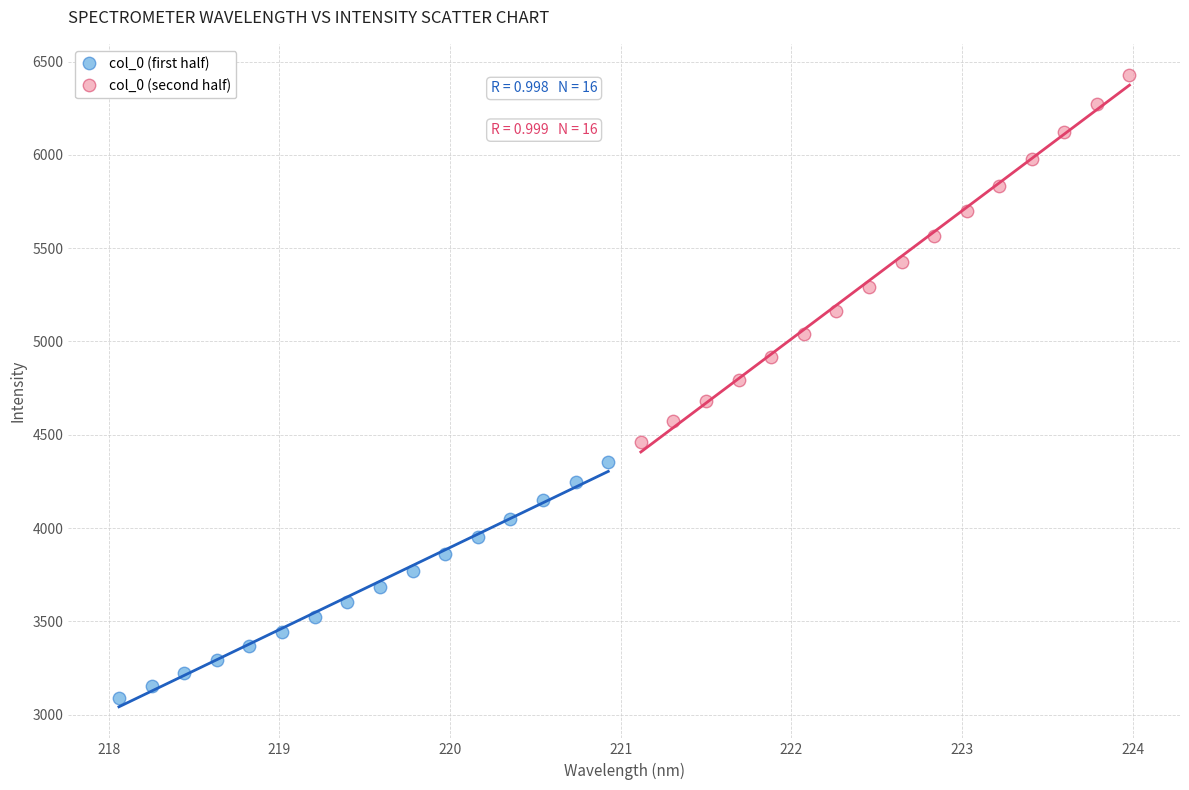

Which series reaches the minimum Y coordinate?

col_0 (first half)